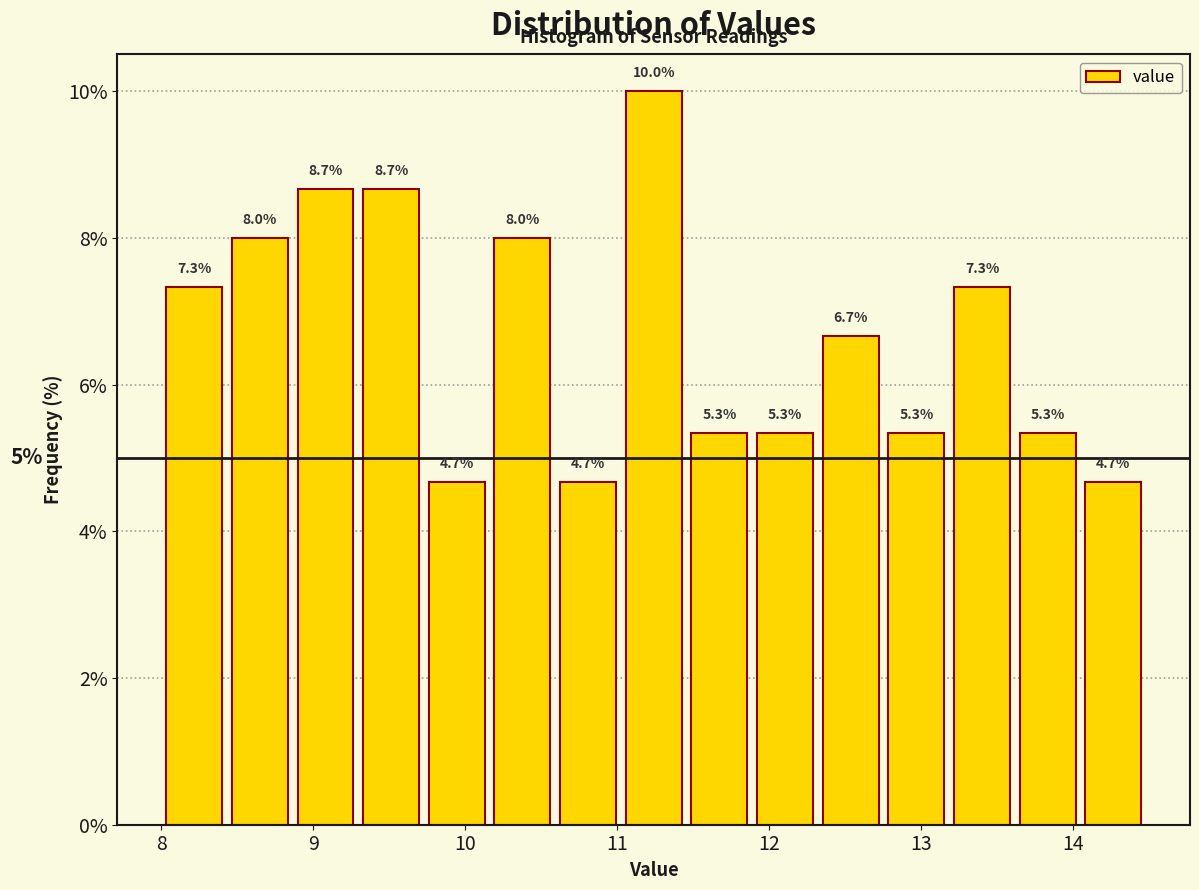

Over which range of the x-axis is the bar tallest?

11.0 to 11.5